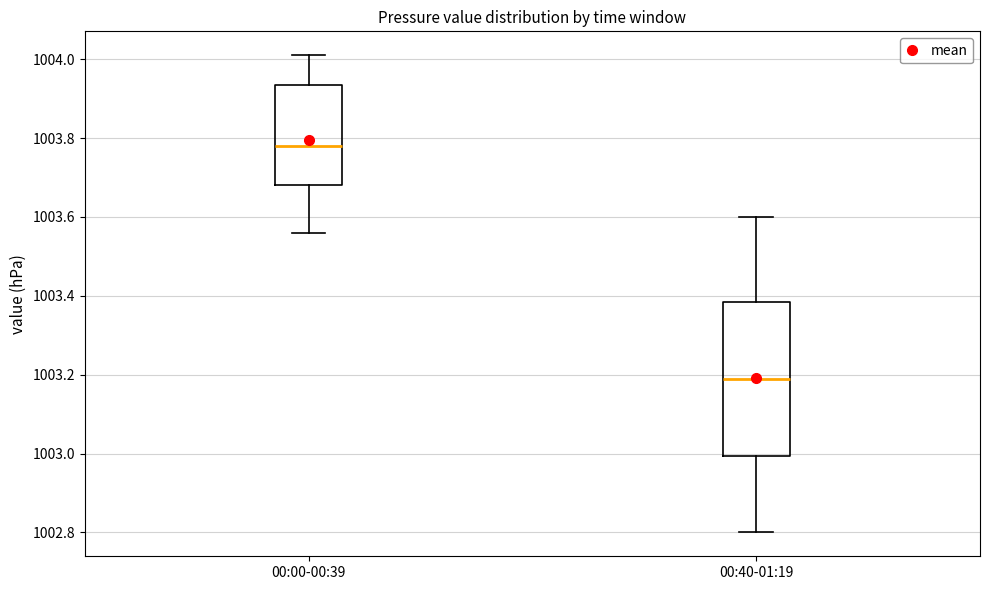

Reading left to right, read every box against the y-axis: the position of its median line, the range the box covers, and the ends of its whiskers. The values are not printed on the chart, so give them approximately, as read against the axis.

00:00-00:39: median 1003.78, box 1003.68 to 1003.94, whiskers 1003.56 to 1004.02
00:40-01:19: median 1003.20, box 1003.00 to 1003.38, whiskers 1002.80 to 1003.60